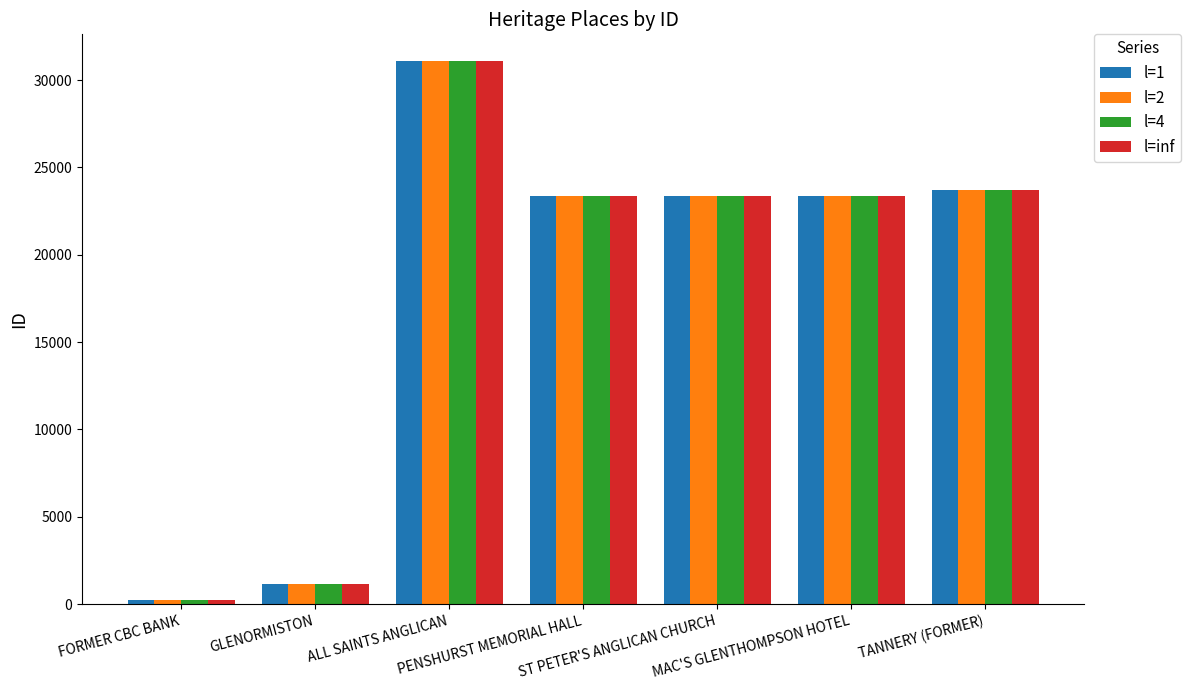

True or false: l=1 has a value of 23738 at TANNERY (FORMER).

True